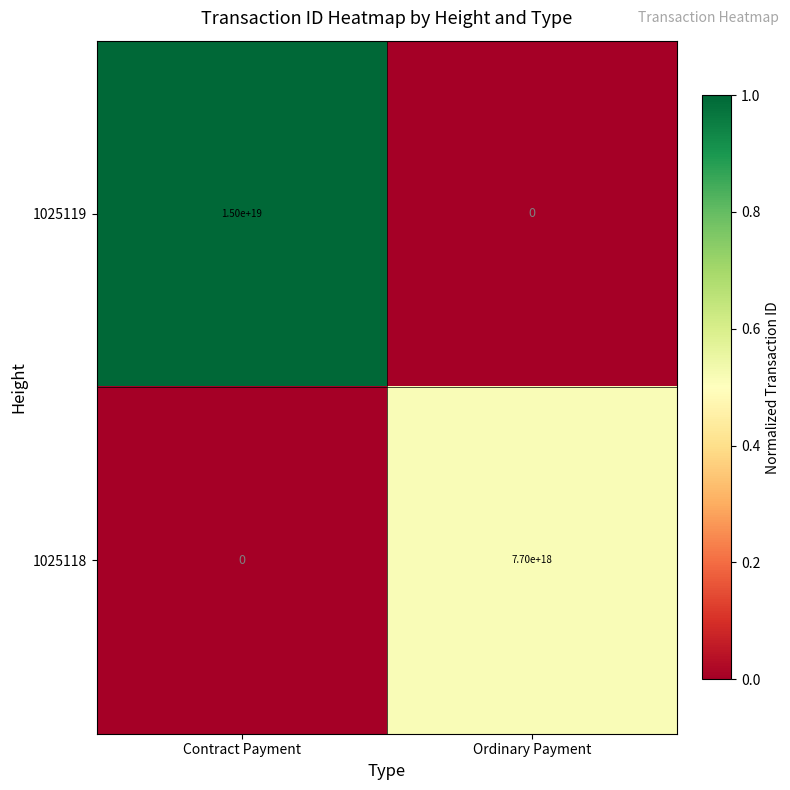

Rank the series at Contract Payment from highest to lowest value.

1025119, 1025118